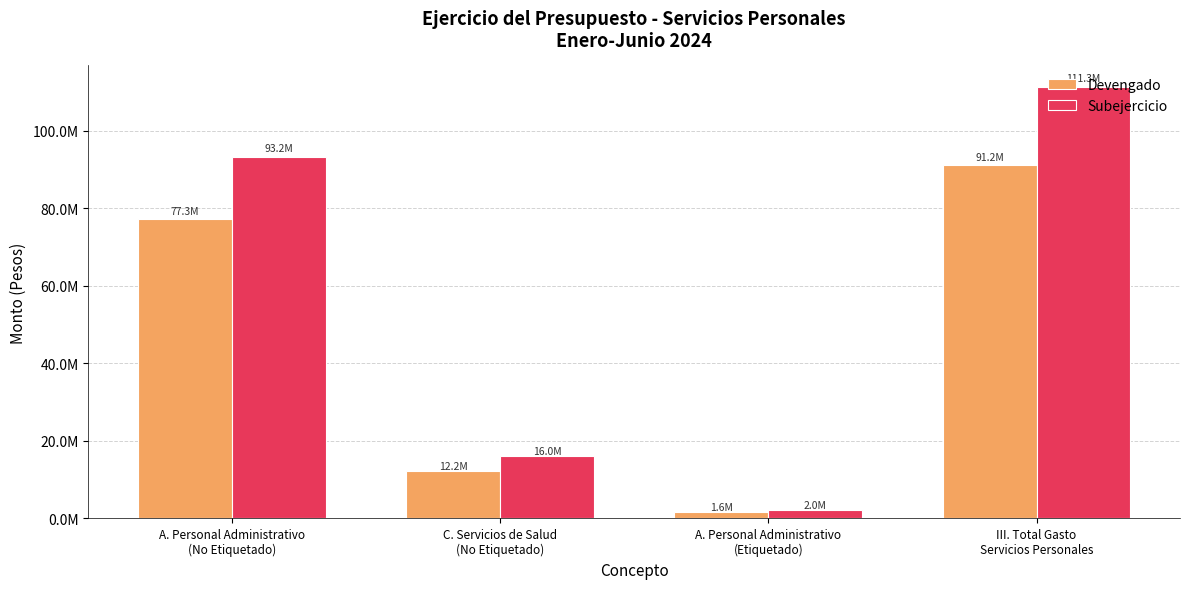

What are all the series names shown in the legend?

Devengado, Subejercicio